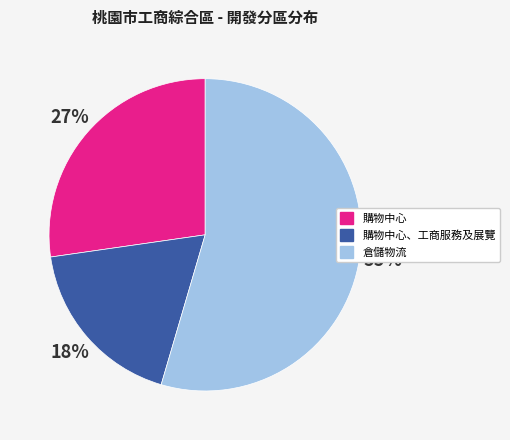

Is there a majority slice in this chart?

Yes